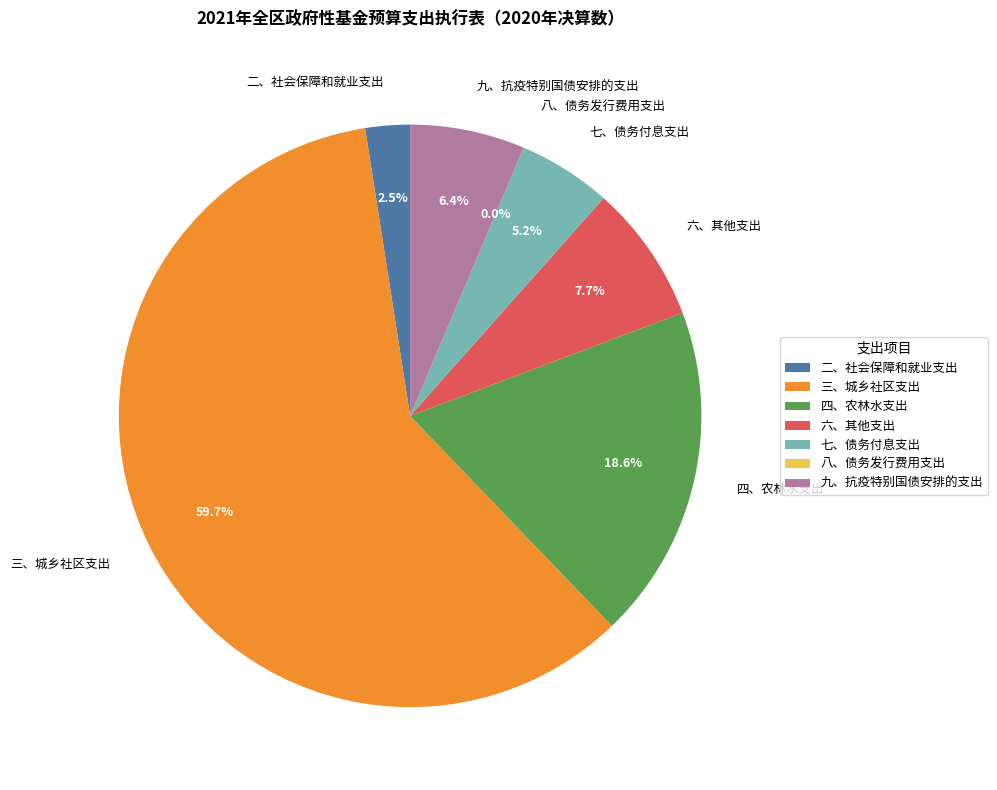

What is the largest slice in the pie chart?

三、城乡社区支出